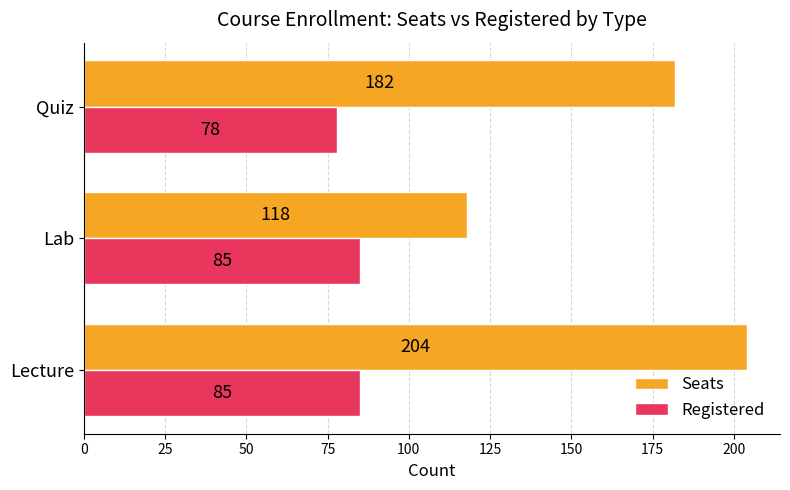

How many data points does each series have?

3